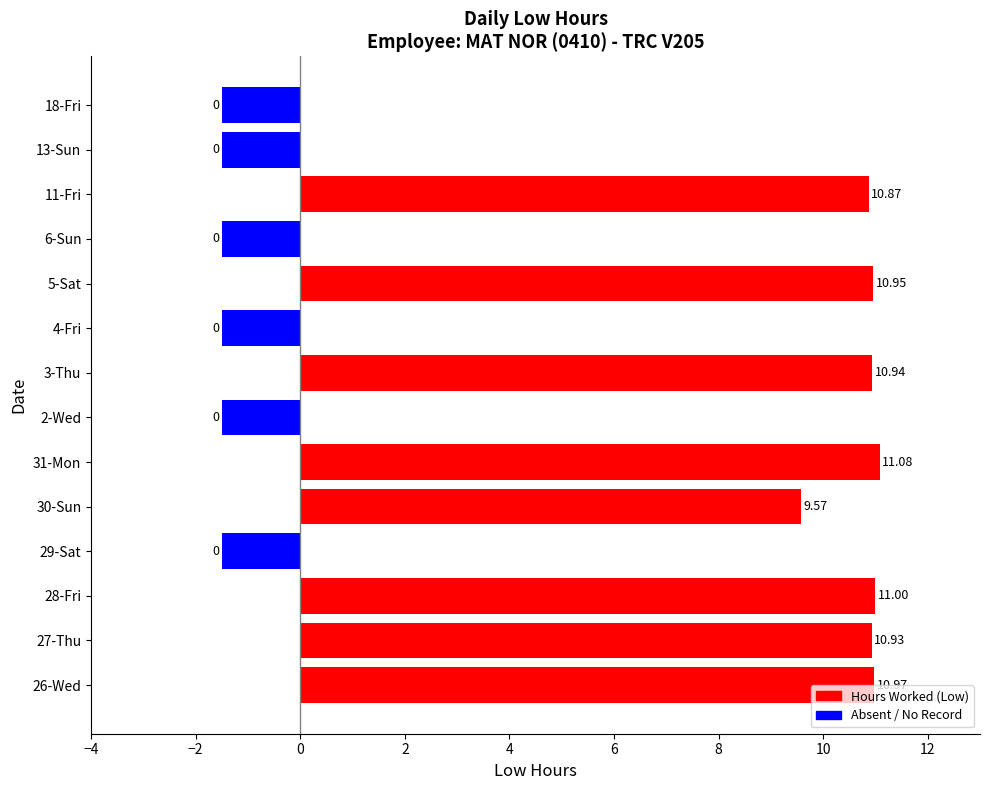

What is the difference between the maximum and second lowest values?

12.6